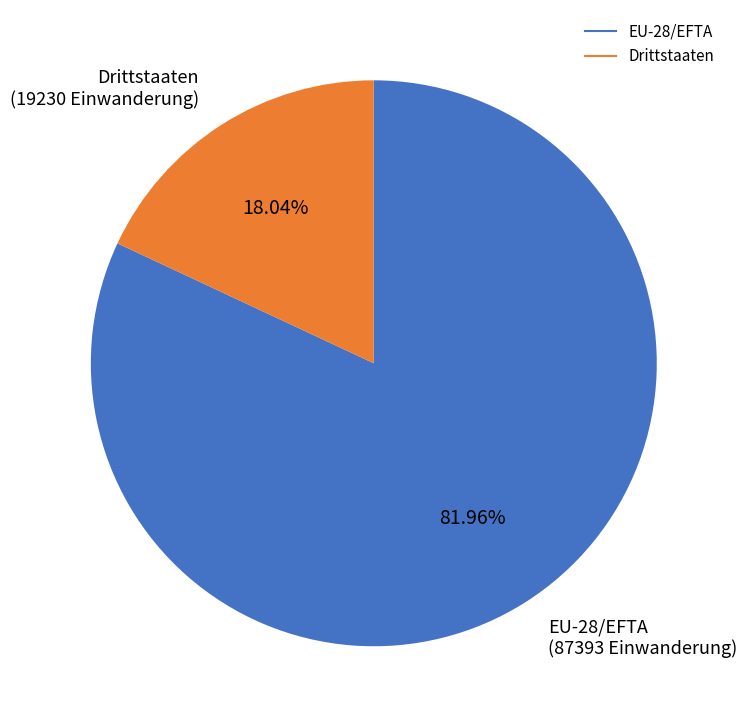

To the nearest percent, what portion does EU-28/EFTA represent?

82%